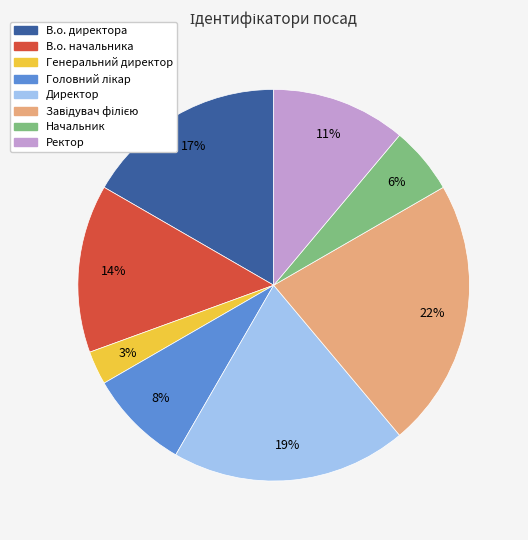

How many segments does this pie chart have?

8